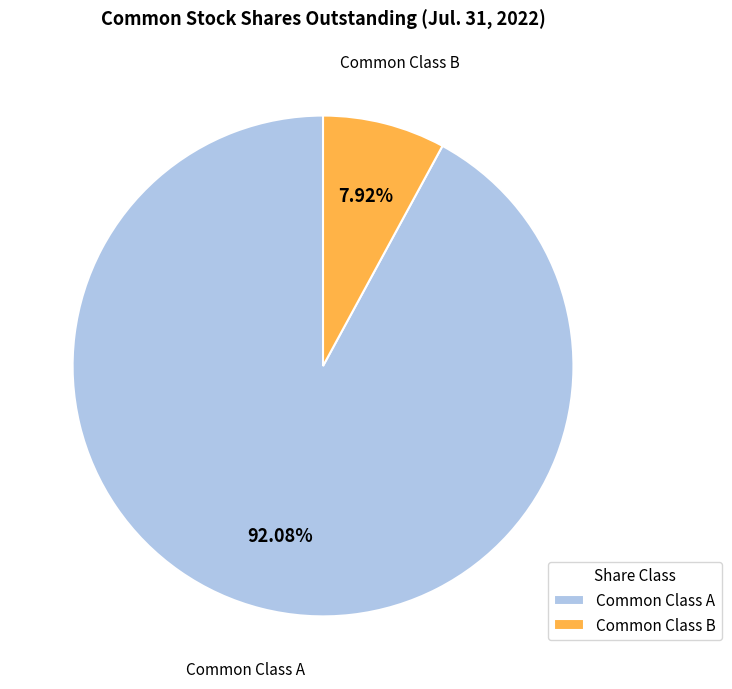

Is there a majority slice in this chart?

Yes